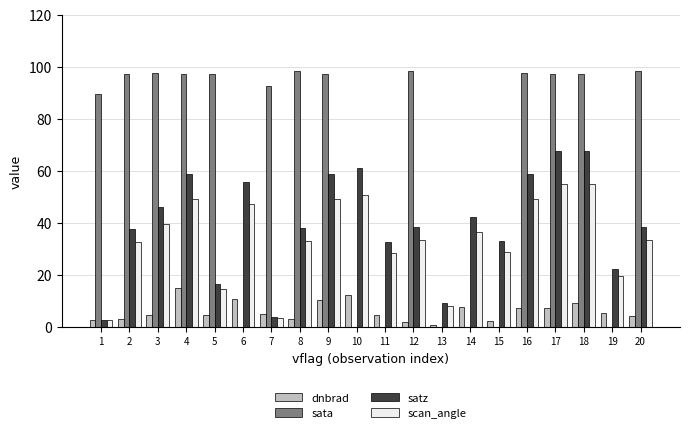

Does the chart contain any negative values?

Yes